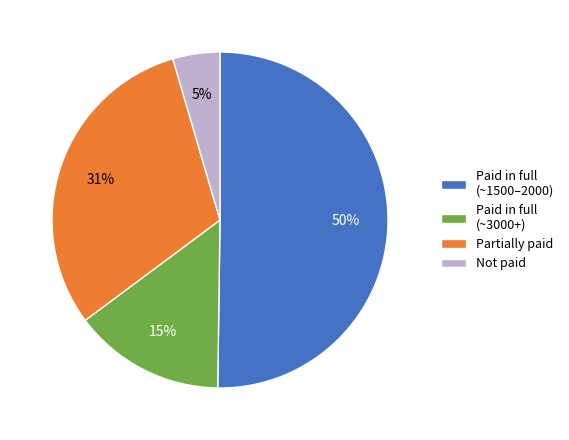

Which category has the smallest portion of the pie?

Not paid